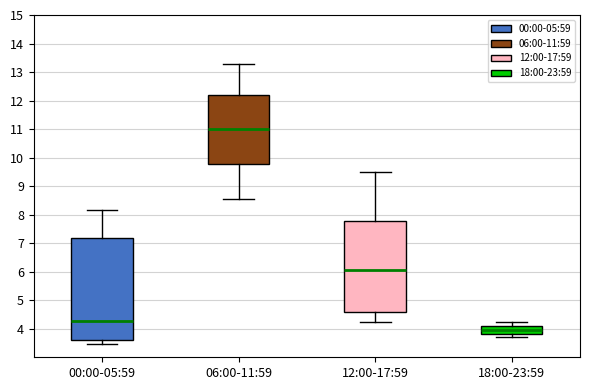

Reading left to right, transcribe this box plot: for each box, give where its median line is, the range the box spans, and where its two whiskers end, as read against the y-axis. The values are not printed on the chart, so give them approximately, as read against the axis.

00:00-05:59: median 4.3, box 3.6 to 7.2, whiskers 3.5 to 8.2
06:00-11:59: median 11.0, box 9.8 to 12.2, whiskers 8.6 to 13.3
12:00-17:59: median 6.1, box 4.6 to 7.8, whiskers 4.3 to 9.5
18:00-23:59: median 3.9, box 3.8 to 4.1, whiskers 3.7 to 4.2